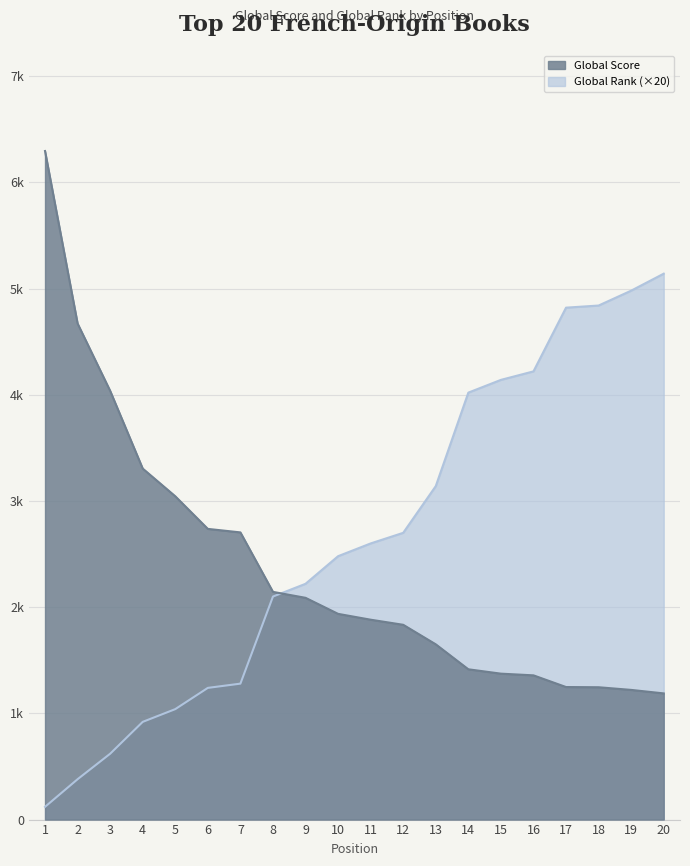

What is the smallest value displayed?

120